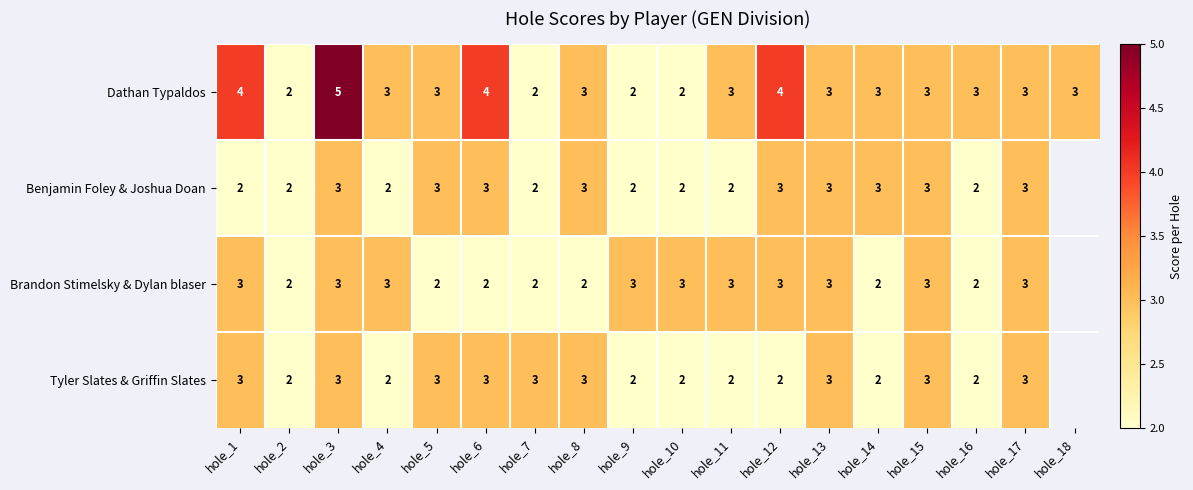

Which category has the lowest value across all series?

hole_2